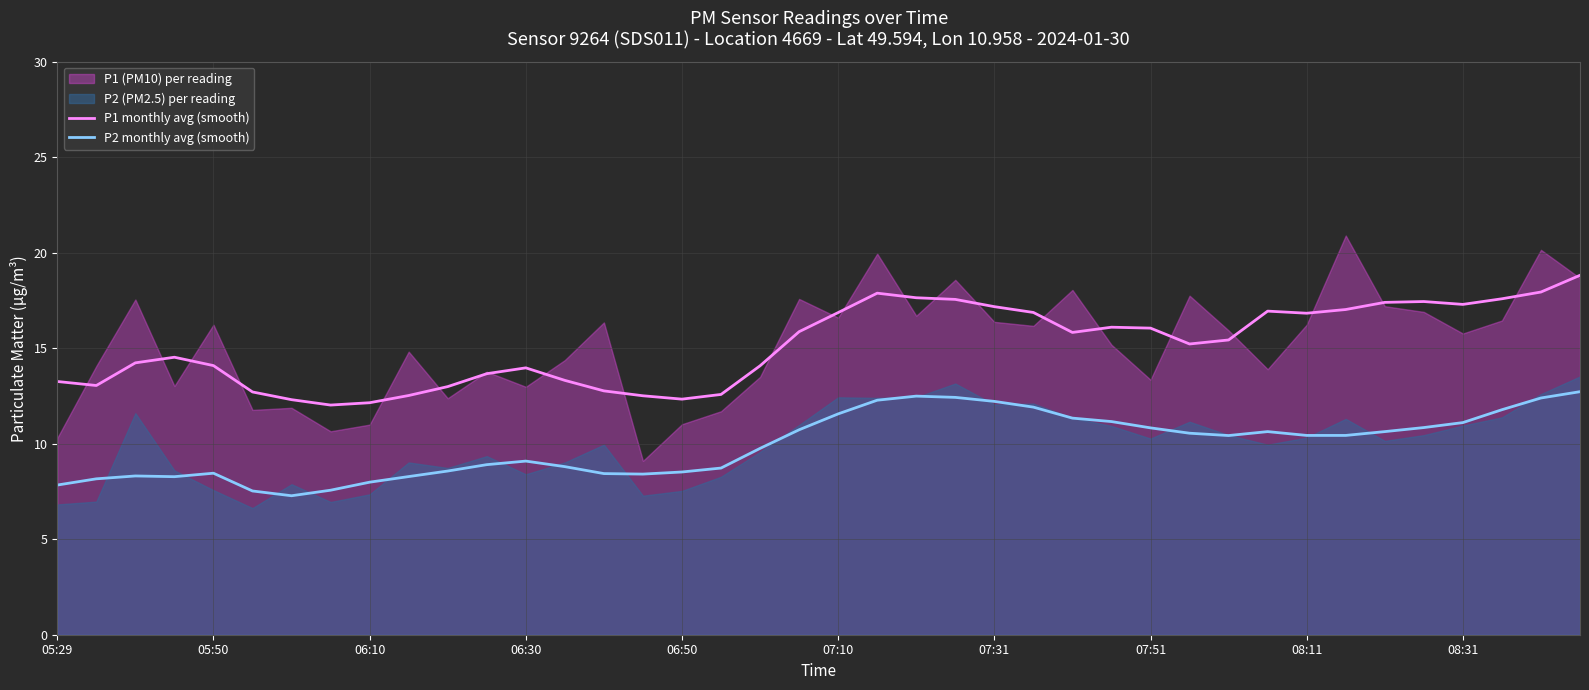

What is the difference between the maximum and minimum values in the P1 monthly avg (smooth) series?

6.8